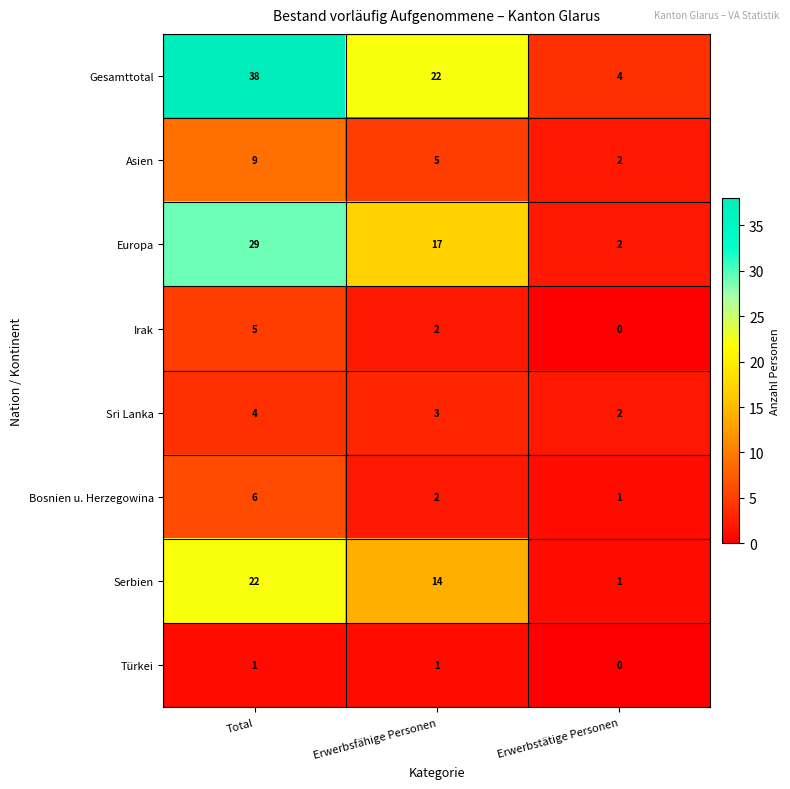

True or false: Bosnien u. Herzegowina has a value of 10 at Total.

False